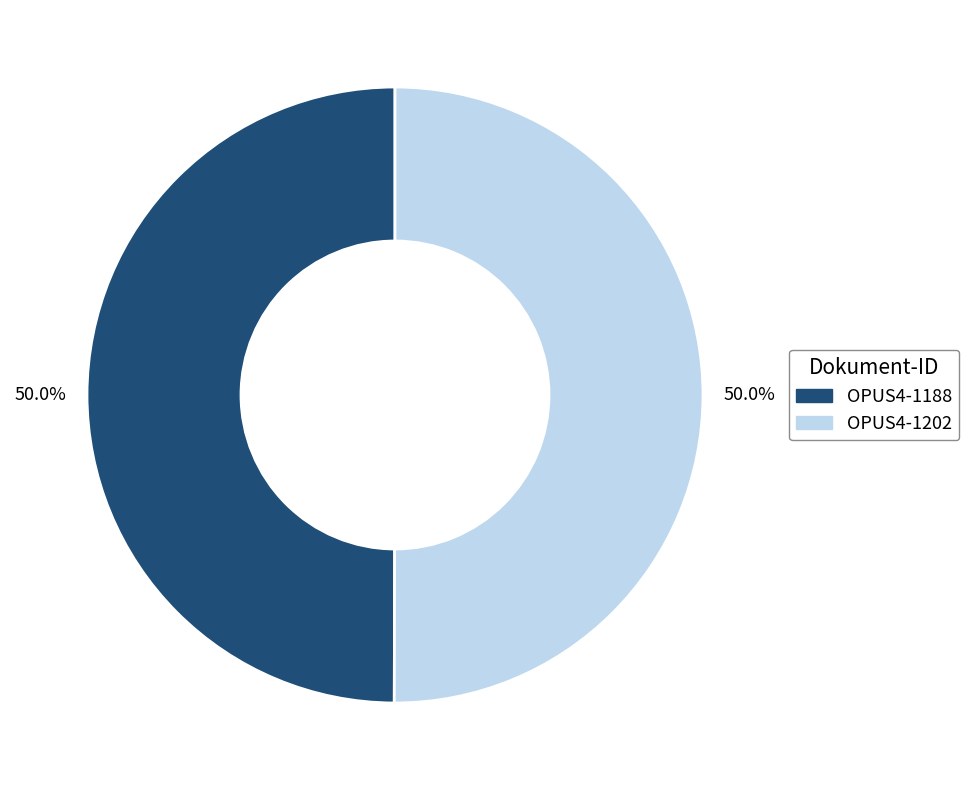

The OPUS4-1188 slice represents 50% of the pie. True or false?

True